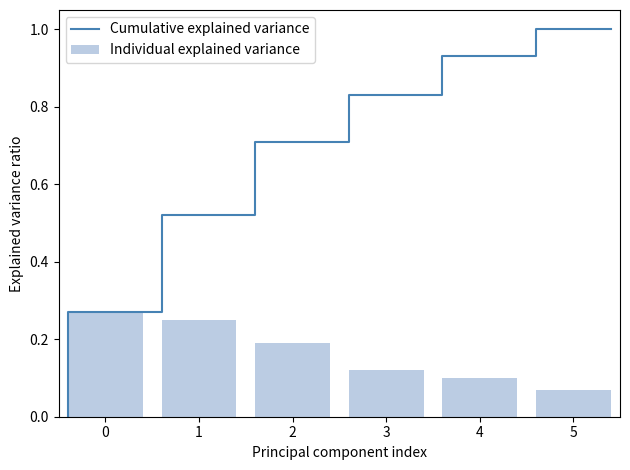

Count the values in the range 0 to 1.

6